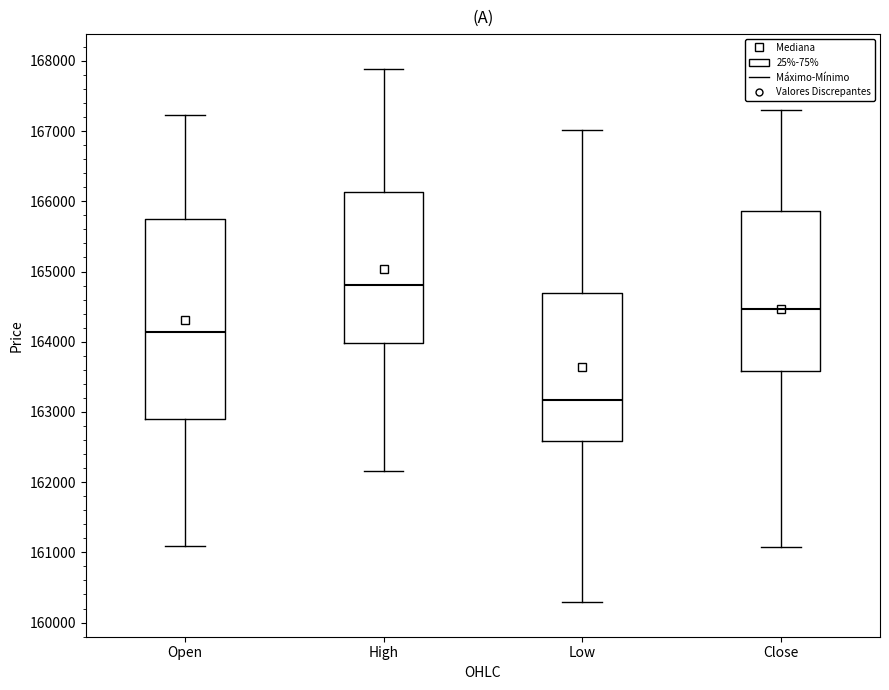

Which box is the tallest, from its lower edge to its upper edge?

Open